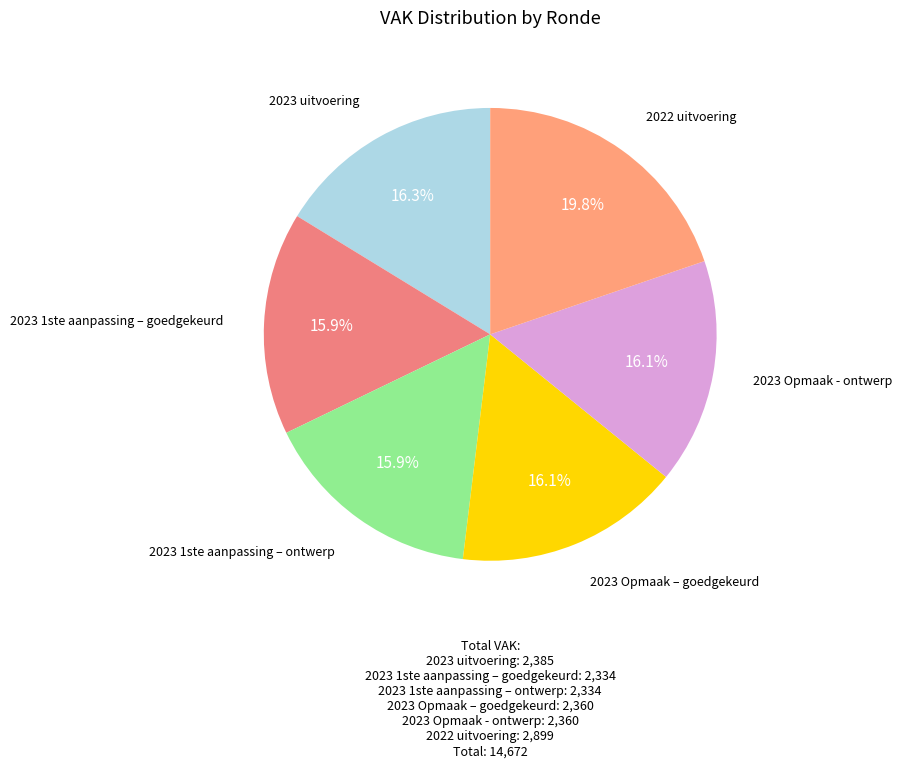

What is the largest slice in the pie chart?

2022 uitvoering